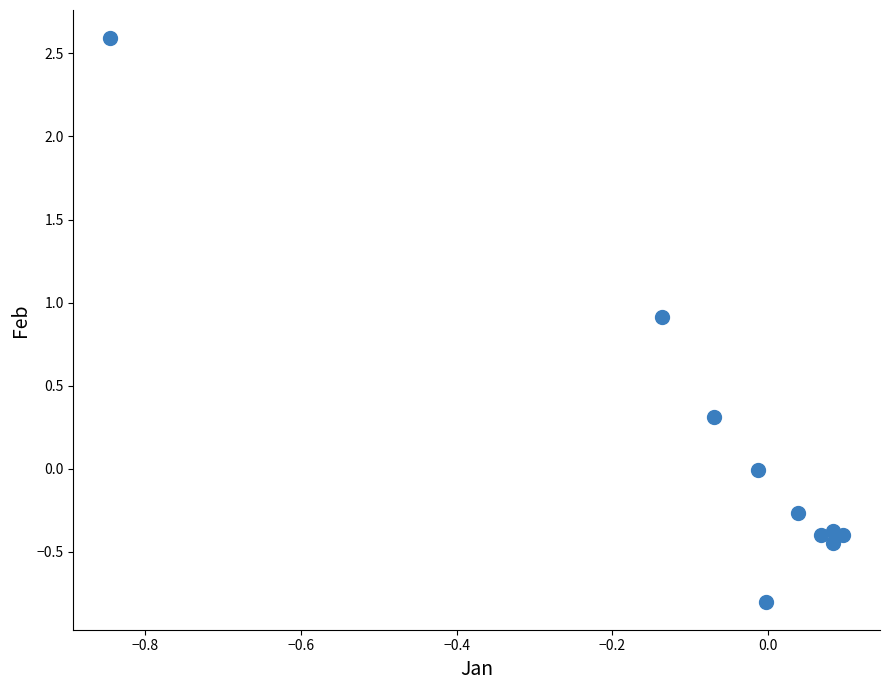

What is the range of Y values (max minus min)?

3.4